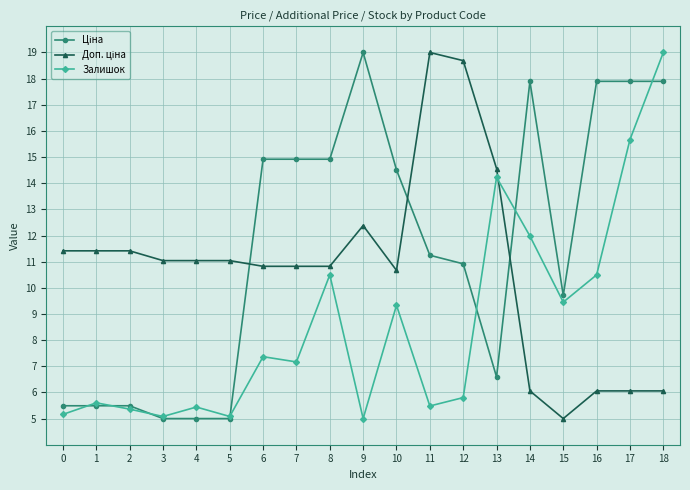

At how many categories does at least one series exceed 7?

19